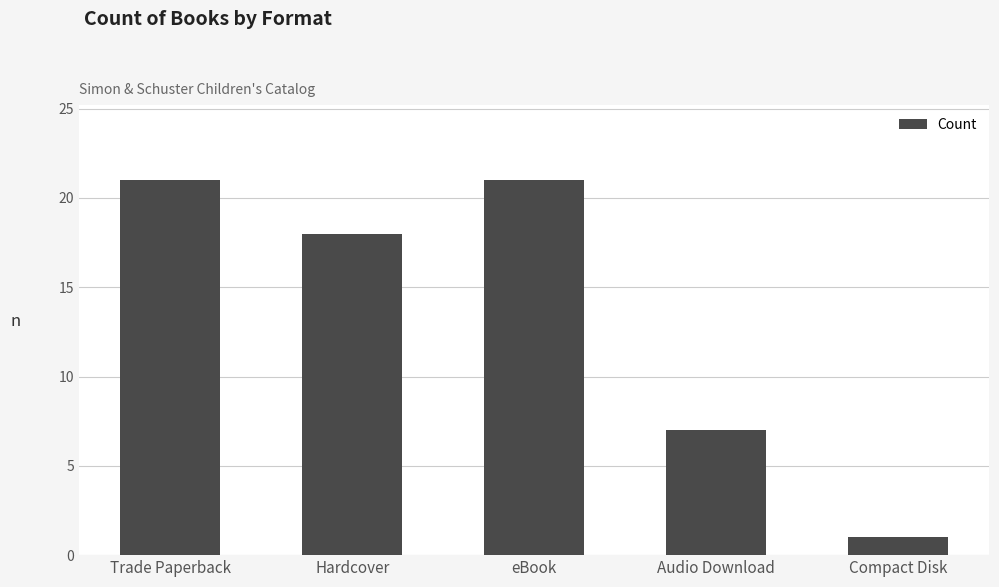

Reading left to right, extract all data points from this chart.

Trade Paperback=21	Hardcover=18	eBook=21	Audio Download=7	Compact Disk=1